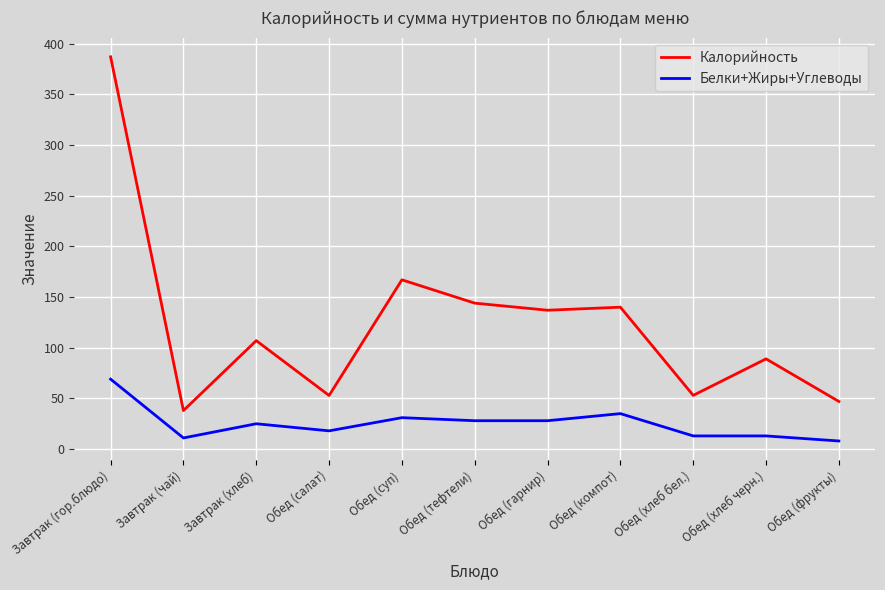

True or false: Калорийность and Белки+Жиры+Углеводы cross at least once.

False